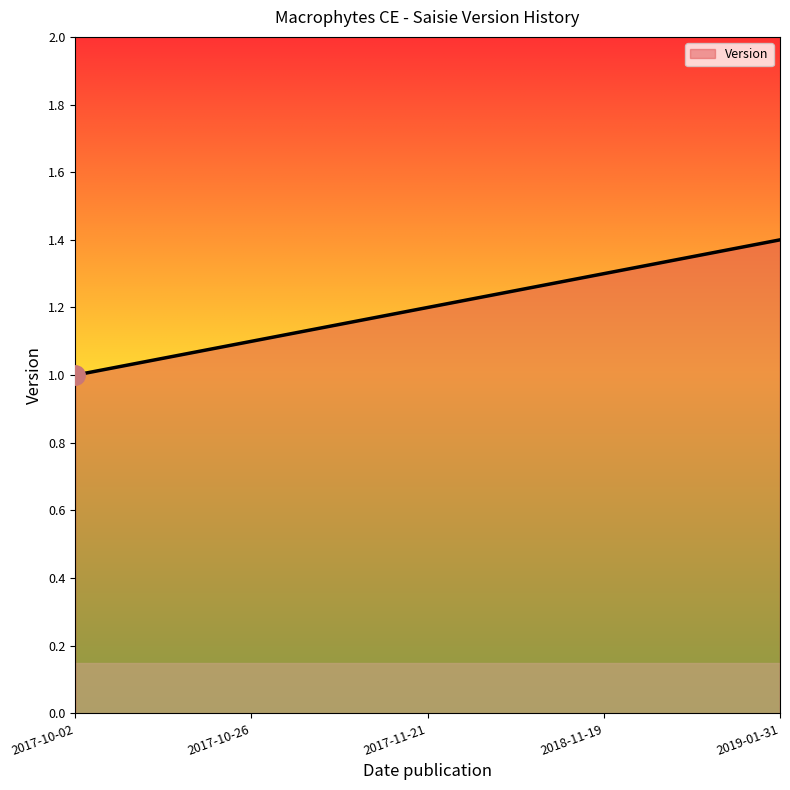

What is the average value?

1.2